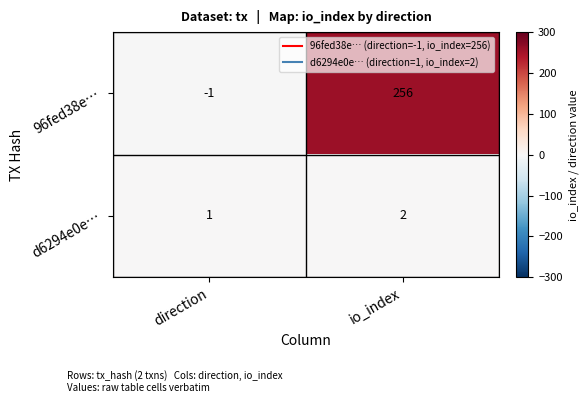

What is the total value across all series at io_index?

258